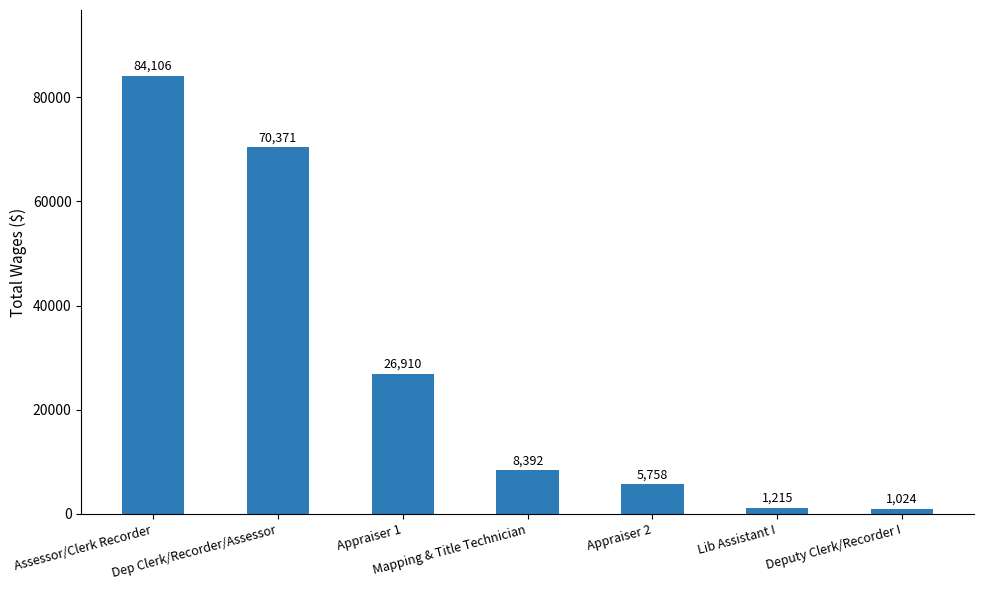

Where is the data nearest to the value 42565?

Appraiser 1